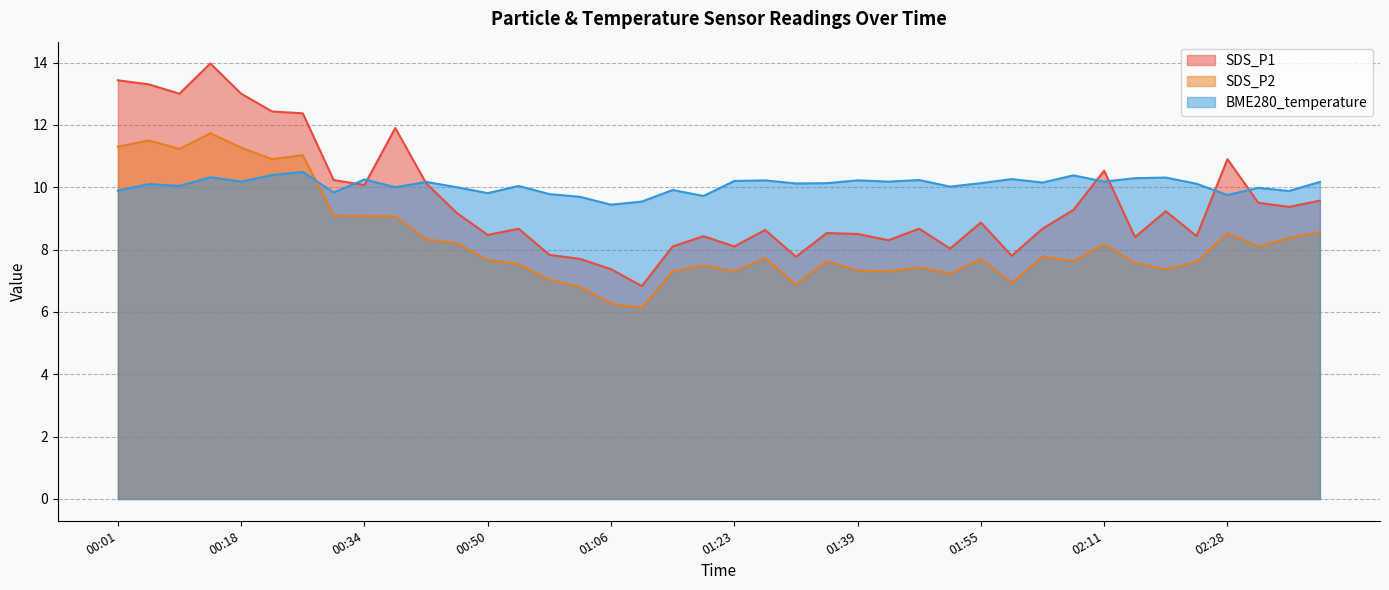

What is the value of the BME280_temperature point at the 31st from the left?

10.2